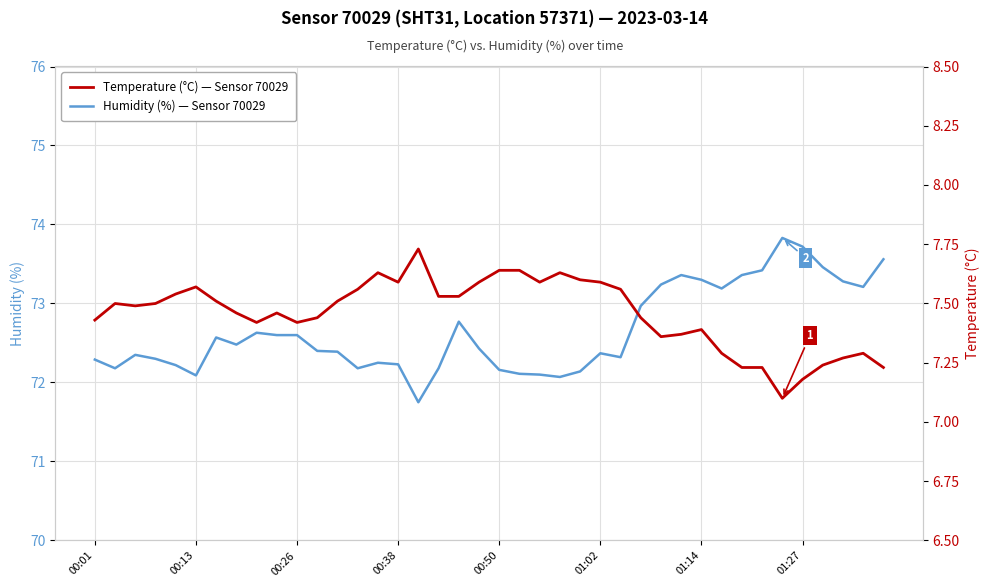

Which series has the largest total across all categories?

Humidity (%) — Sensor 70029